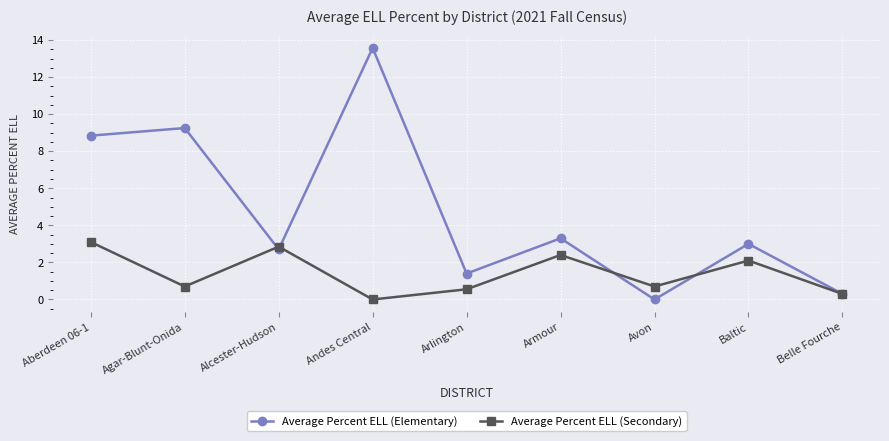

Where does the Average Percent ELL (Elementary) series first go above 3?

Aberdeen 06-1